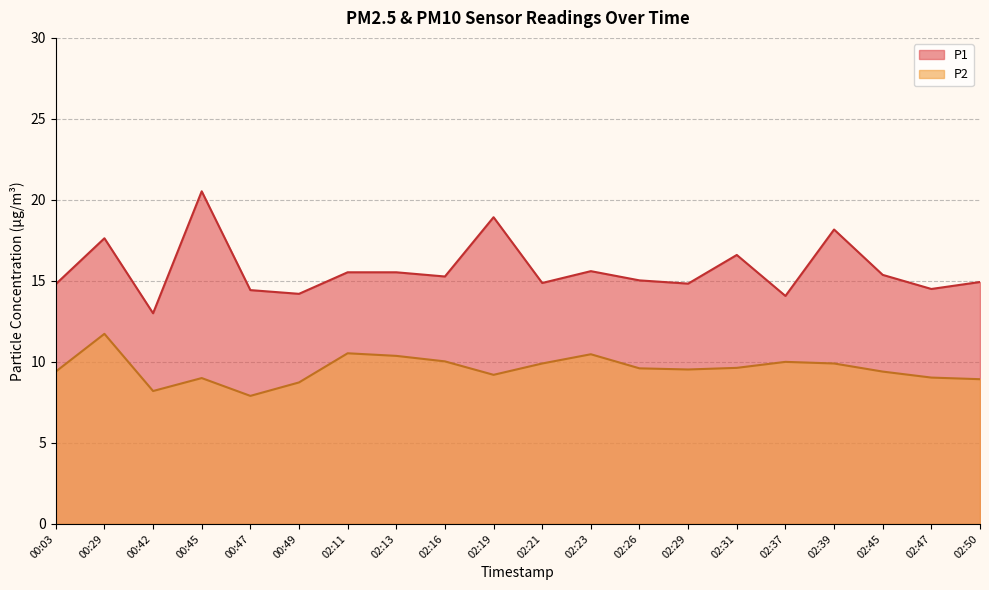

What is the label of the 10th point from the right?

02:21